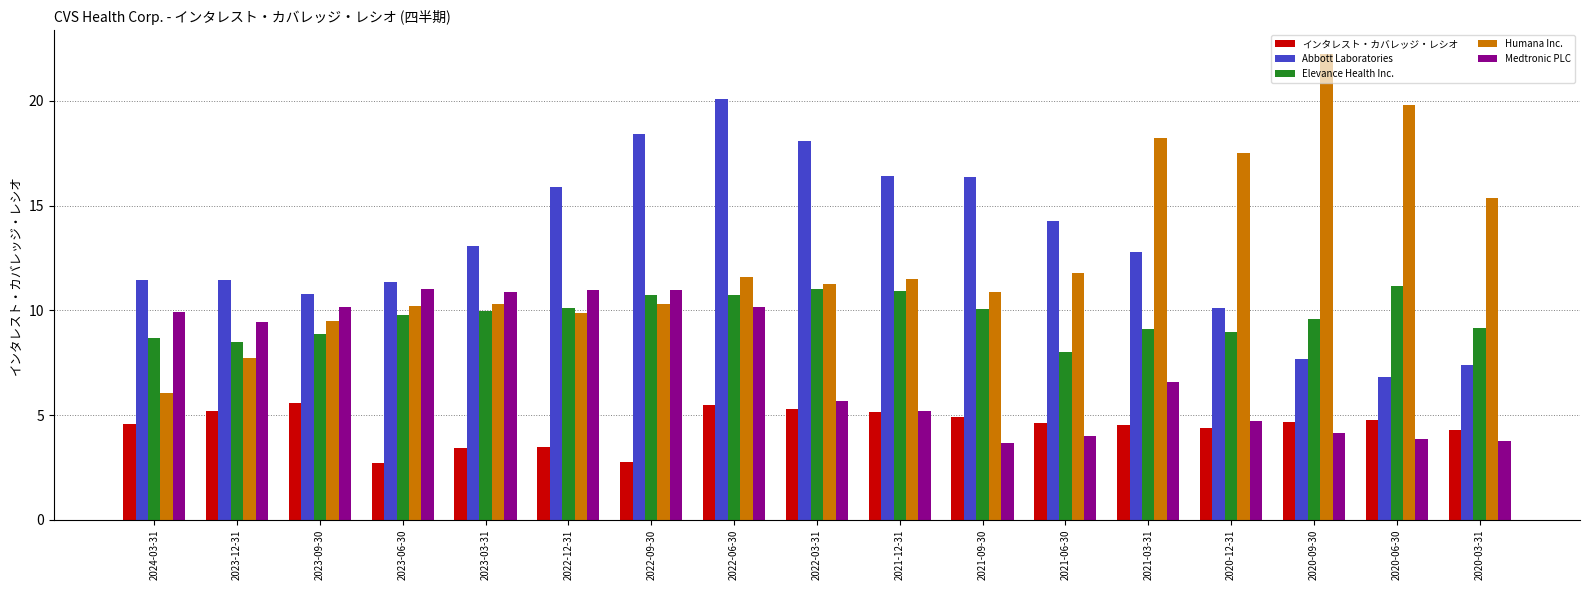

How many distinct data groups are displayed?

5